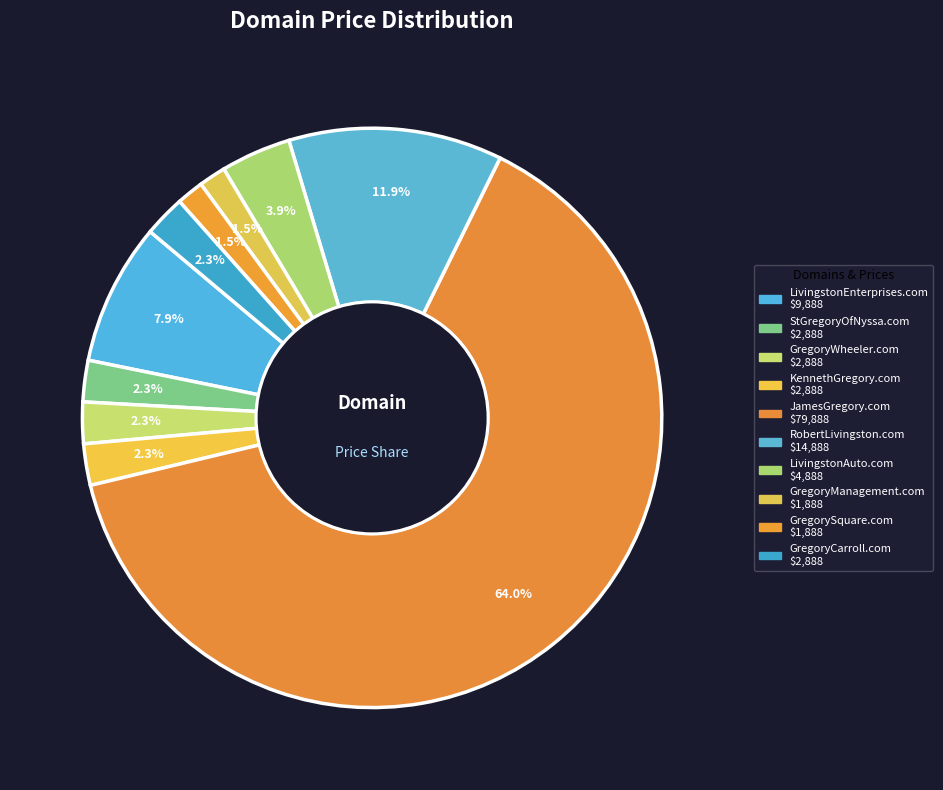

Between LivingstonAuto.com and LivingstonEnterprises.com, which is larger?

LivingstonEnterprises.com